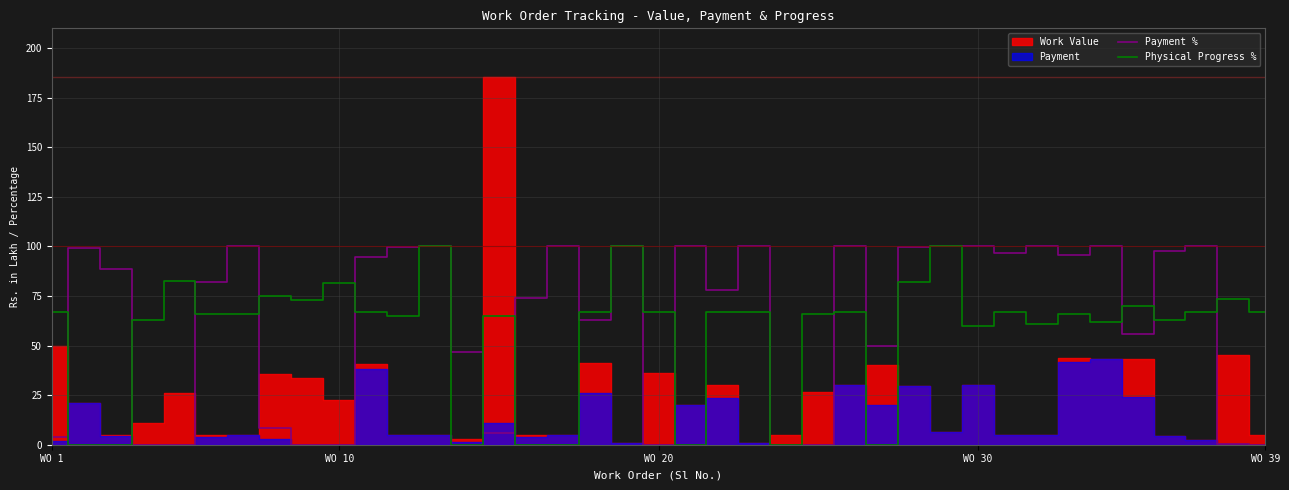

What position from the right is 12?

27